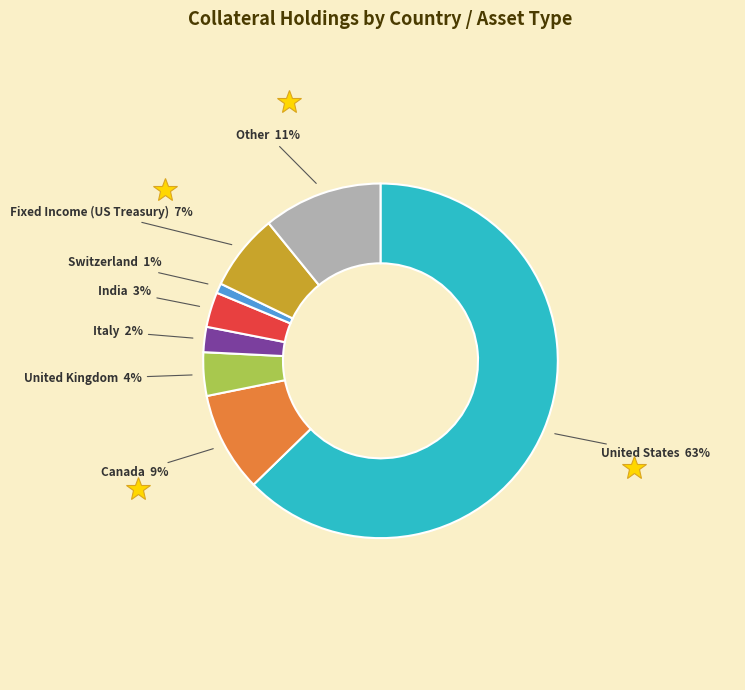

How many segments does this pie chart have?

8